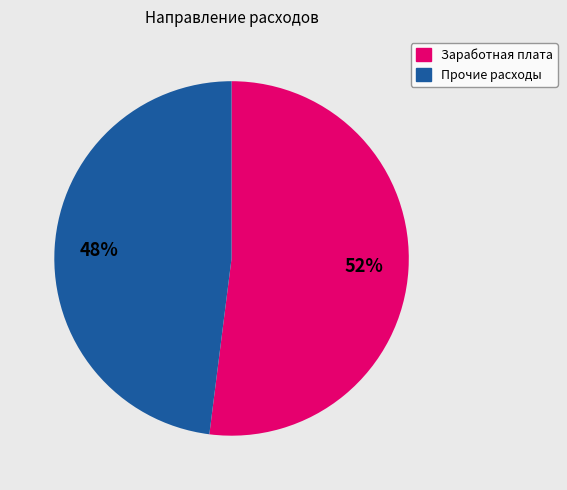

To the nearest percent, what is the average slice percentage?

50%